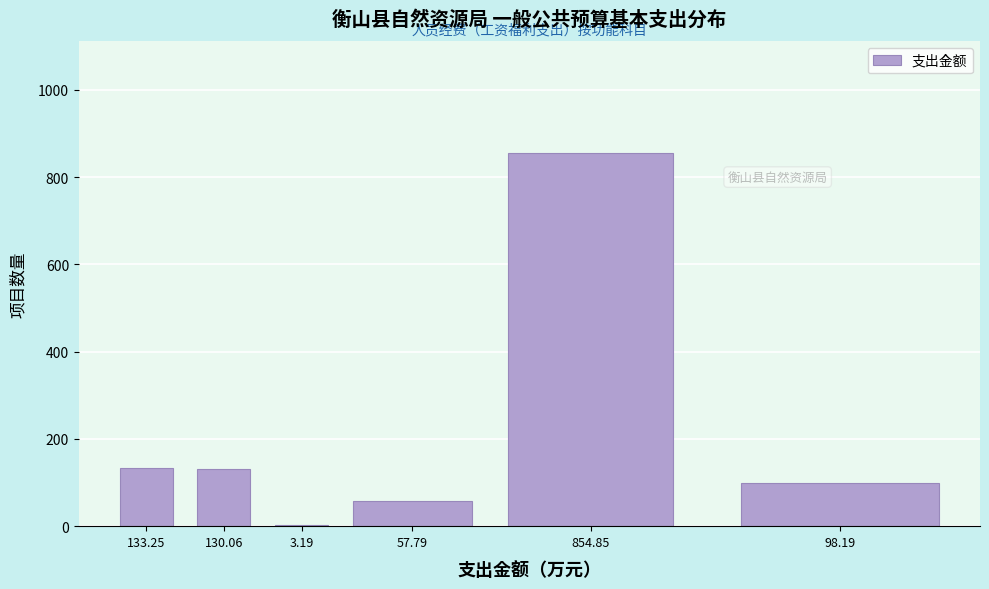

The chart shows a value of 71.6 at 133.25. True or false?

False